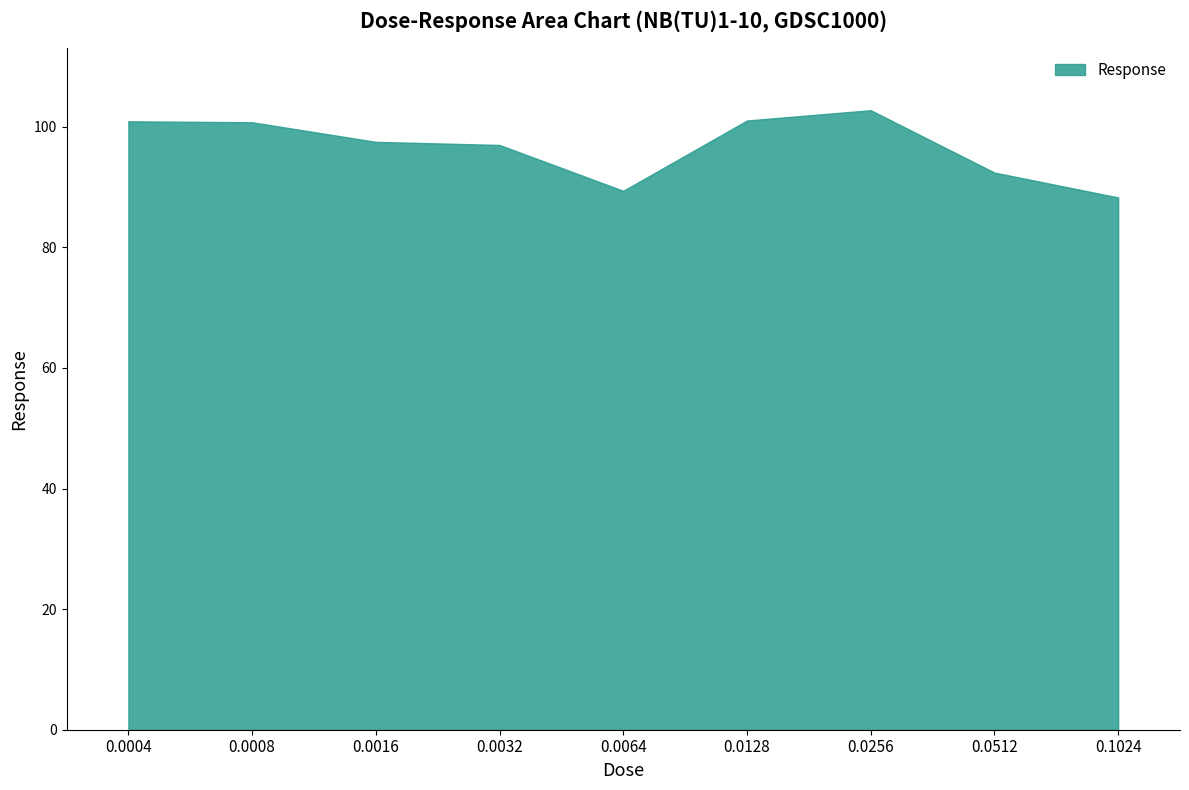

What is the sum of all values?

870.1